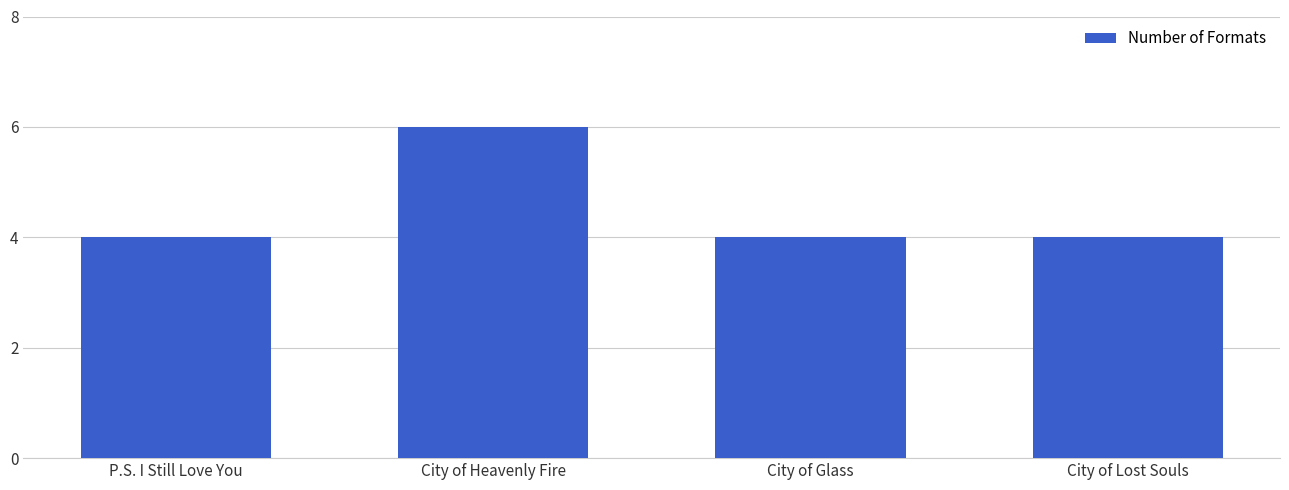

How many values are between 4 and 6?

4